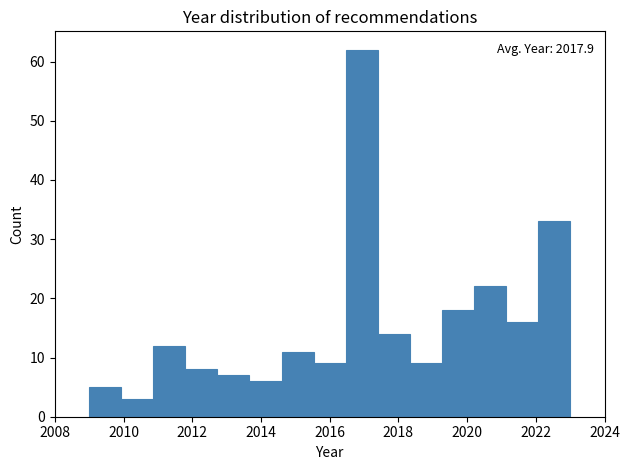

Over which range of the x-axis is the bar tallest?

2016.4 to 2017.4